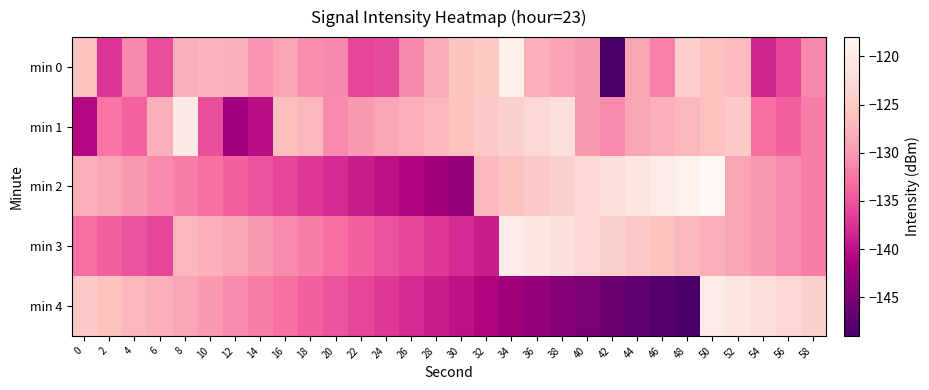

What is the spread (max minus min) of values at 52?

8.0